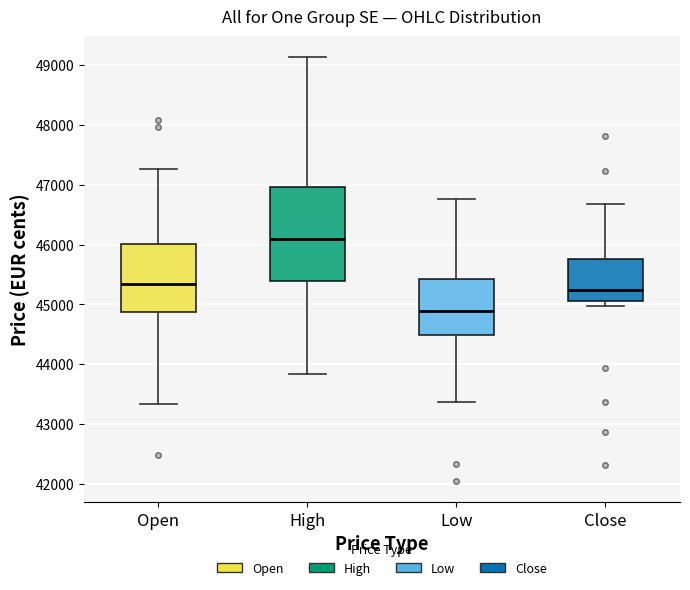

Reading left to right, transcribe this box plot: for each box, give where its median line is, the range the box spans, and where its two whiskers end, as read against the y-axis. The values are not printed on the chart, so give them approximately, as read against the axis.

Open: median 45300, box 44900 to 46000, whiskers 43300 to 47300
High: median 46100, box 45400 to 47000, whiskers 43800 to 49100
Low: median 44900, box 44500 to 45400, whiskers 43400 to 46800
Close: median 45200, box 45100 to 45800, whiskers 45000 to 46700